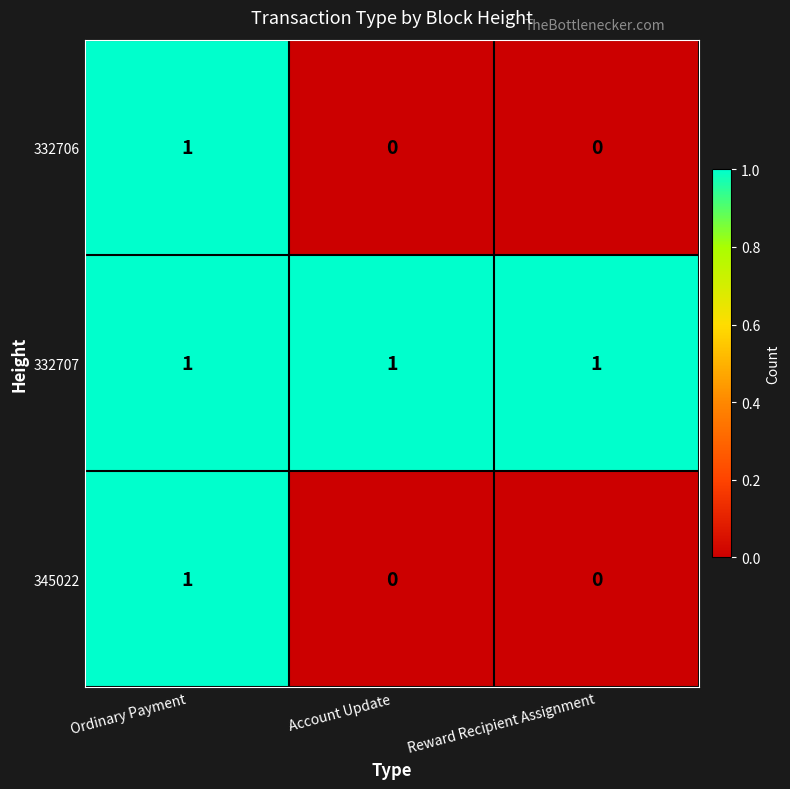

Reading left to right, what are all the values shown in this chart?

332706: Ordinary Payment=1	Account Update=0	Reward Recipient Assignment=0
332707: Ordinary Payment=1	Account Update=1	Reward Recipient Assignment=1
345022: Ordinary Payment=1	Account Update=0	Reward Recipient Assignment=0